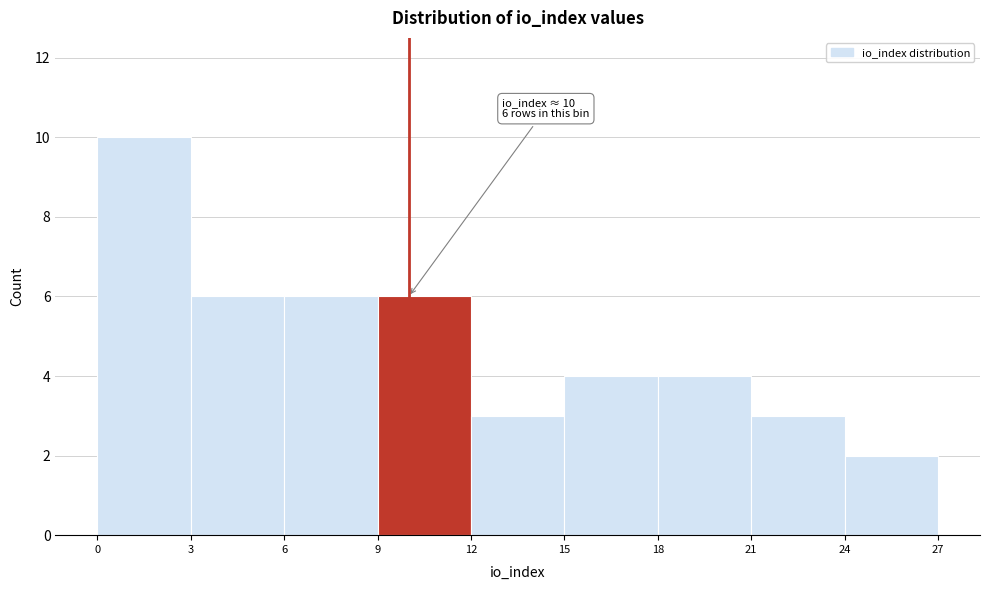

Which range on the x-axis has the tallest bar?

0 to 3